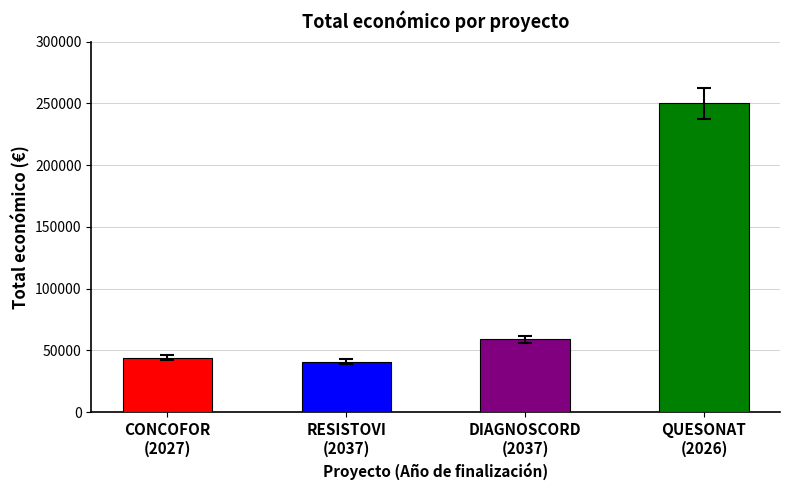

Are the bars horizontal?

No